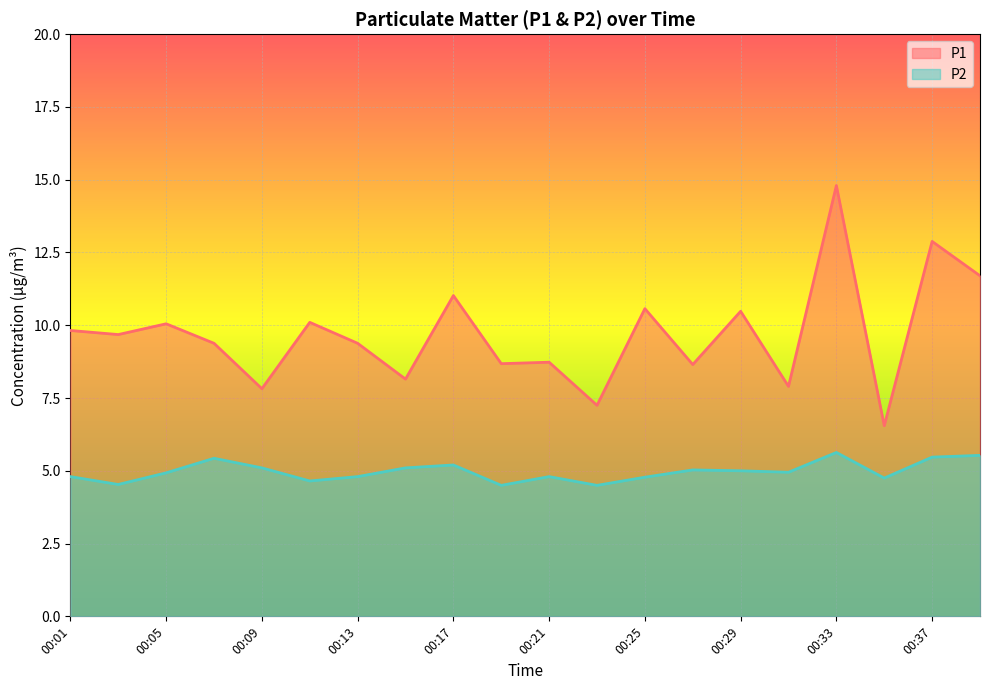

True or false: P2 and P1 cross at least once.

False